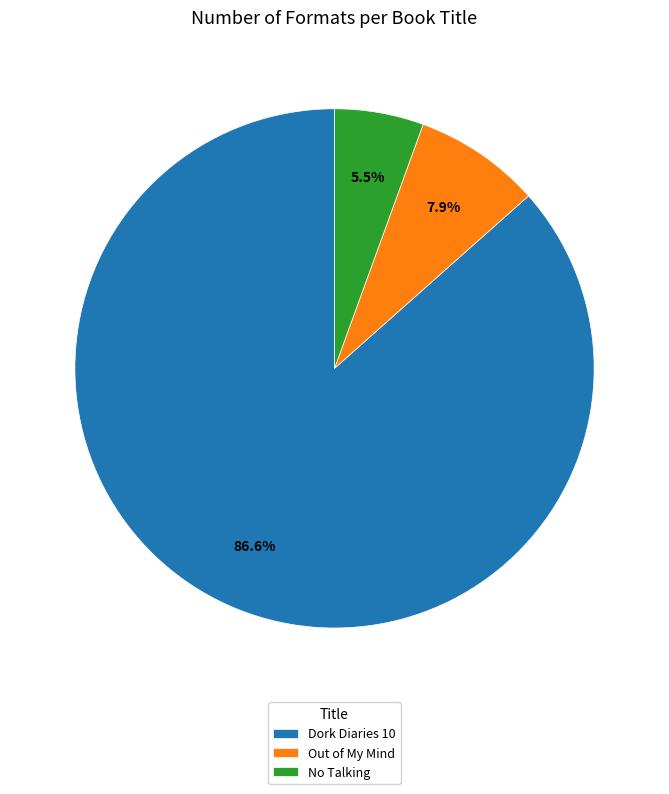

How many segments does this pie chart have?

3